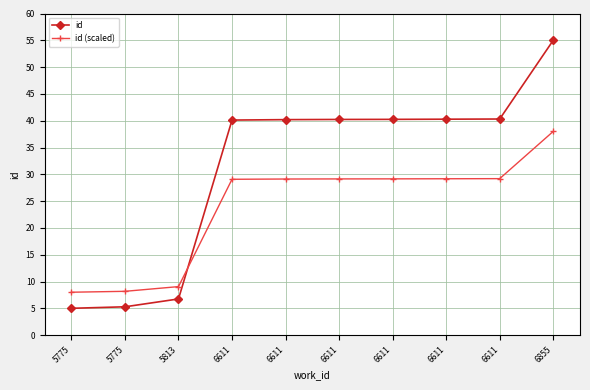

Which series ends up on top after the final intersection of id and id (scaled)?

id